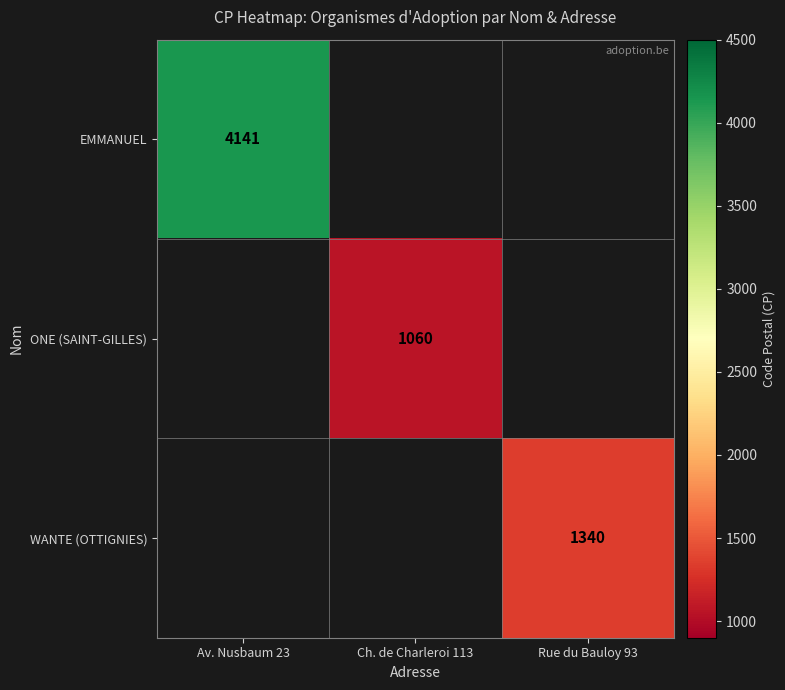

The value of EMMANUEL at Av. Nusbaum 23 is 1361. True or false?

False